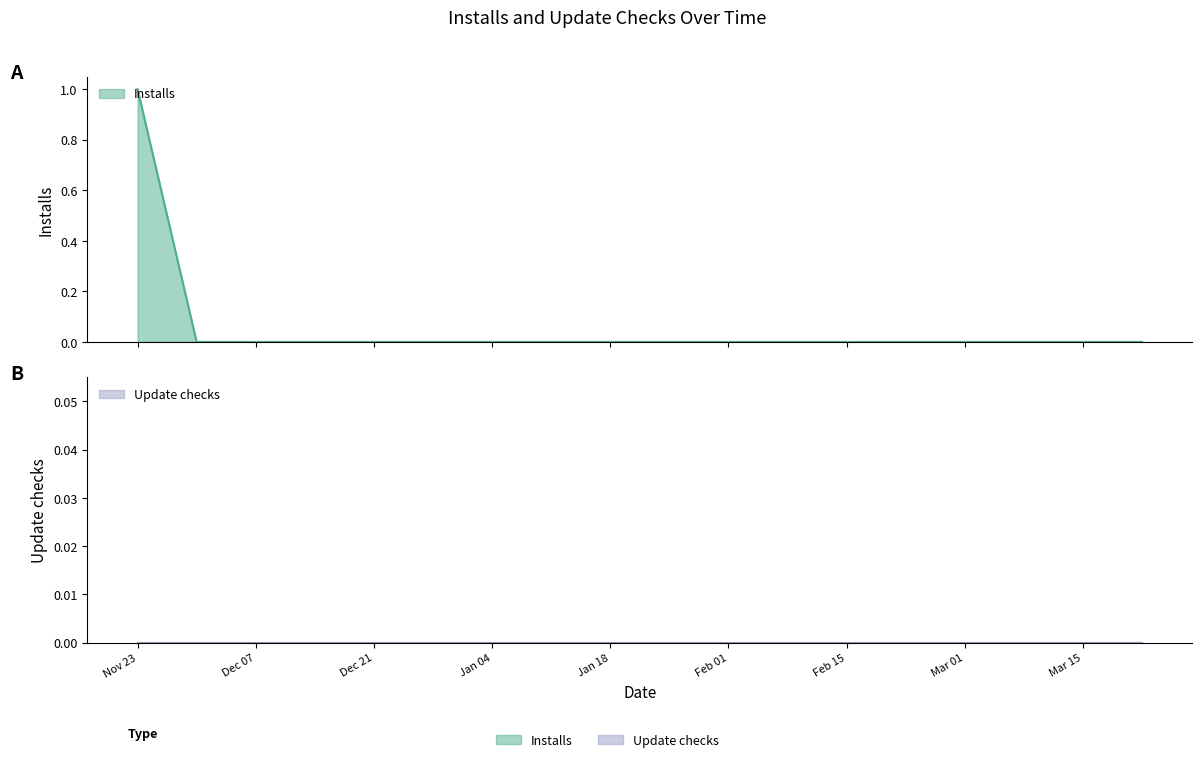

True or false: the data shows 0 at Jan 04.

True